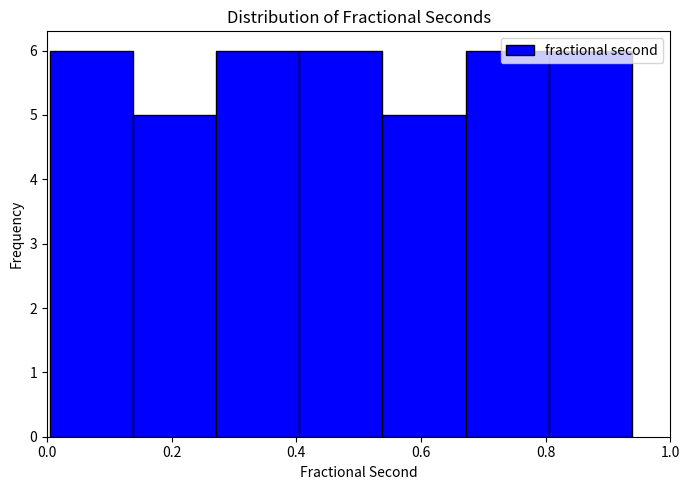

How tall is the bar that spans 0.68 to 0.80 on the x-axis? Neither the bar edges nor the heights are printed on the chart, so give them approximately, as read against the axes.

6